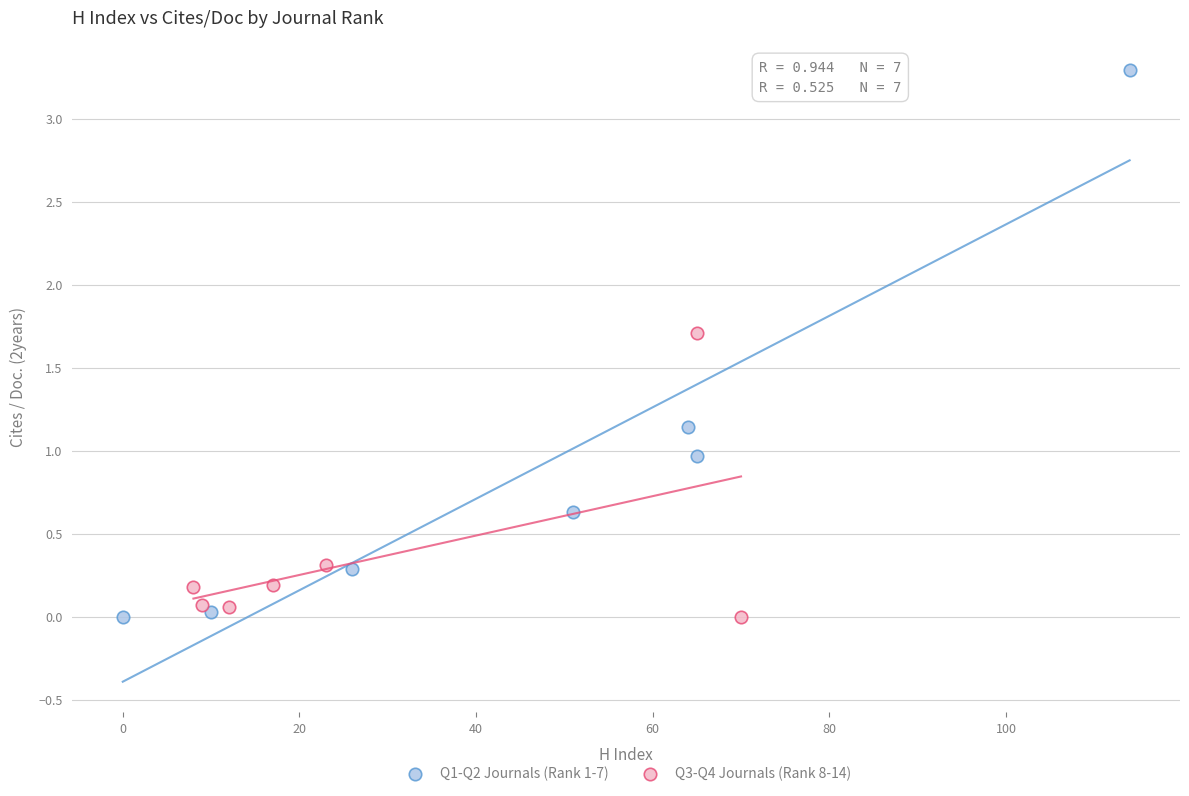

Which series contains the highest Y value?

Q1-Q2 Journals (Rank 1-7)